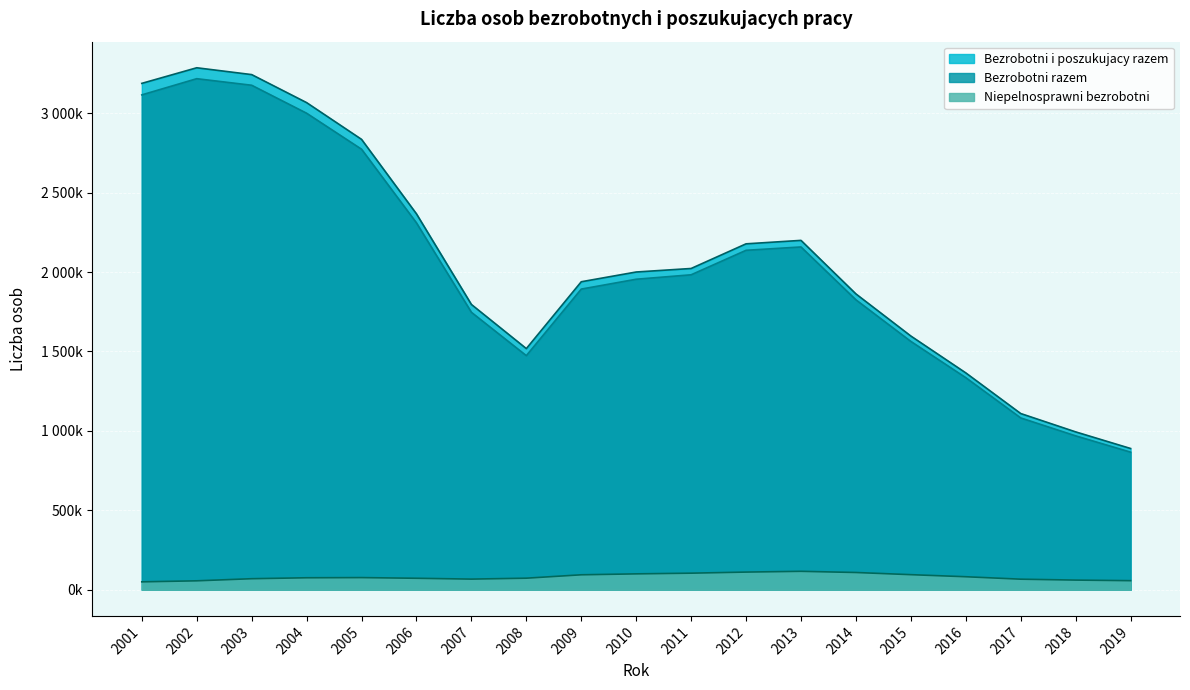

Is the value of Bezrobotni razem at 2007 greater than the value of Bezrobotni i poszukujacy razem at 2007?

No